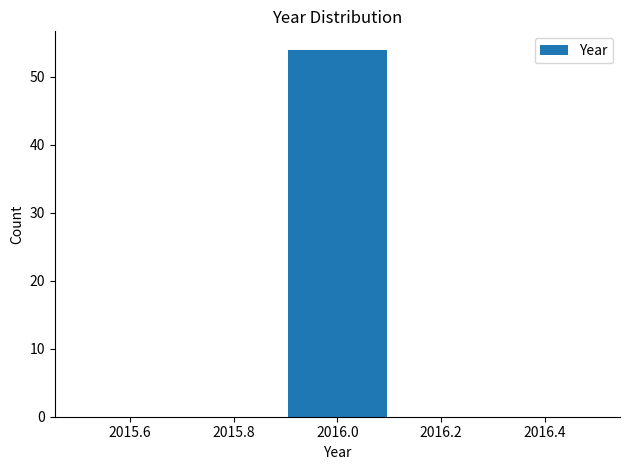

Which range on the x-axis has the tallest bar?

2015.9 to 2016.1